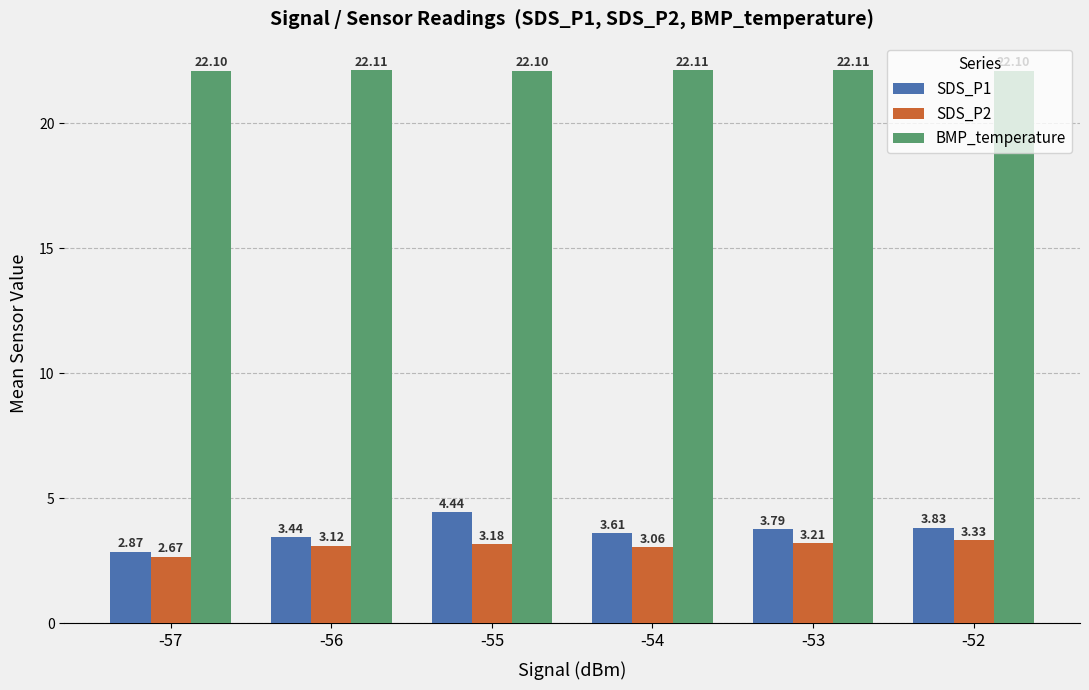

How many bars are there in total?

18